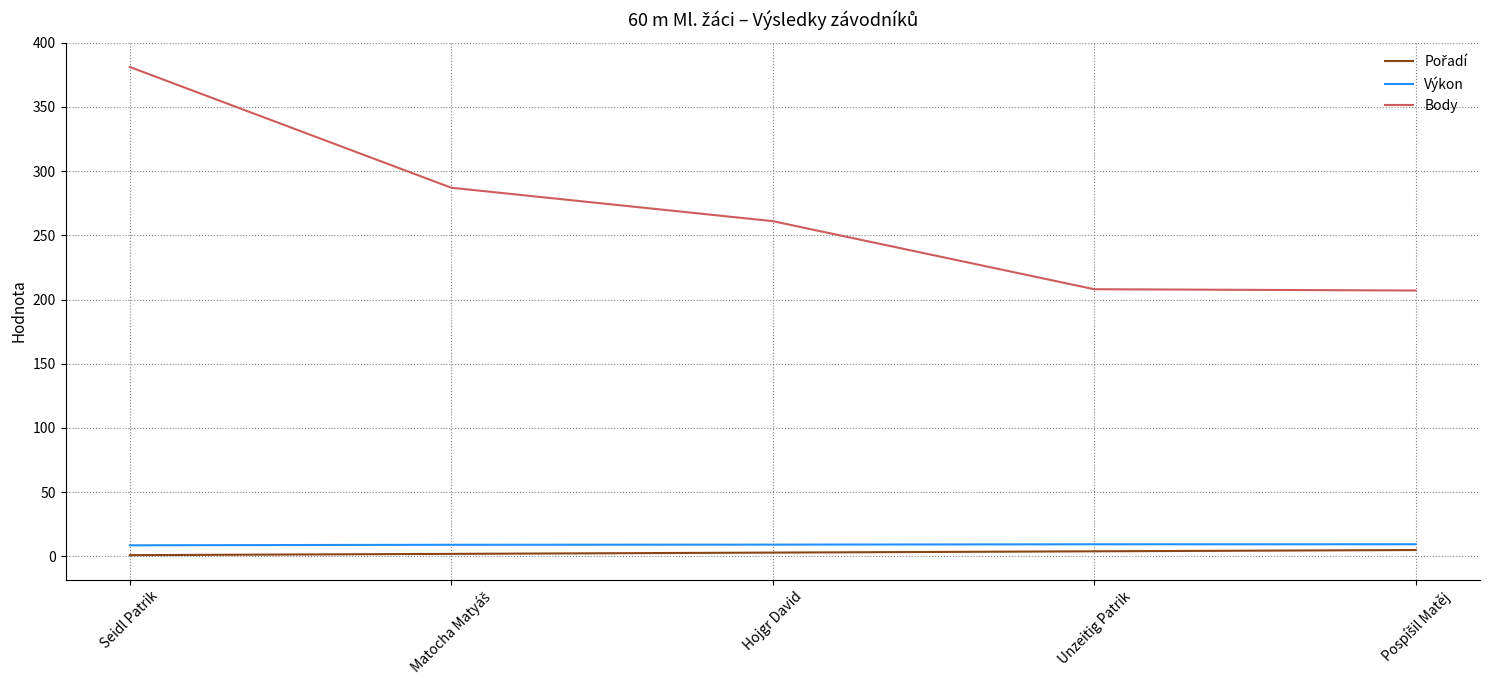

Is it true that Body equals 261.0 at Hojgr David?

True